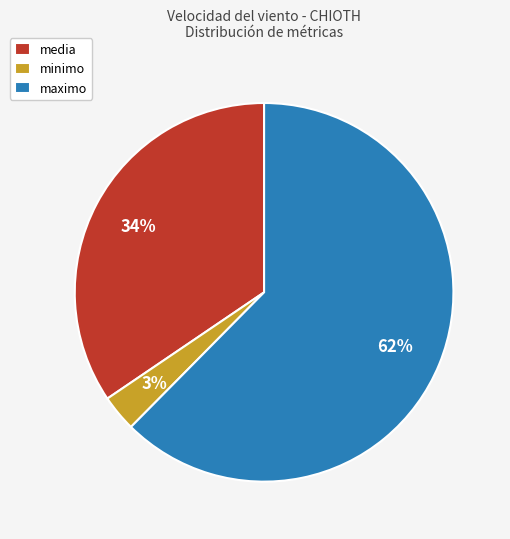

How many slices are in this pie chart?

3